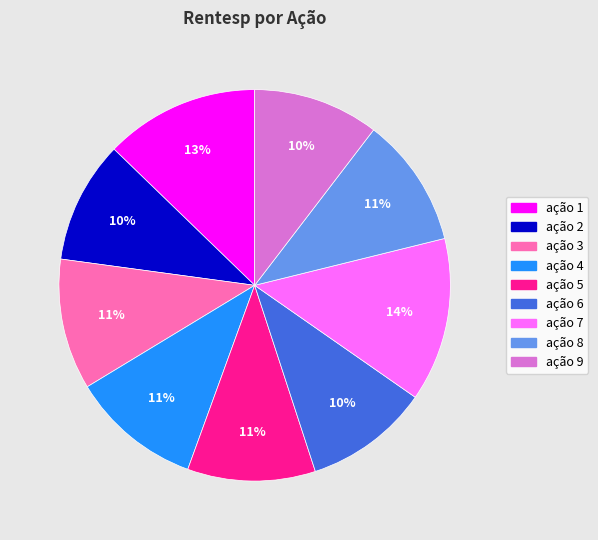

Which has a higher value, ação 3 or ação 1?

ação 1